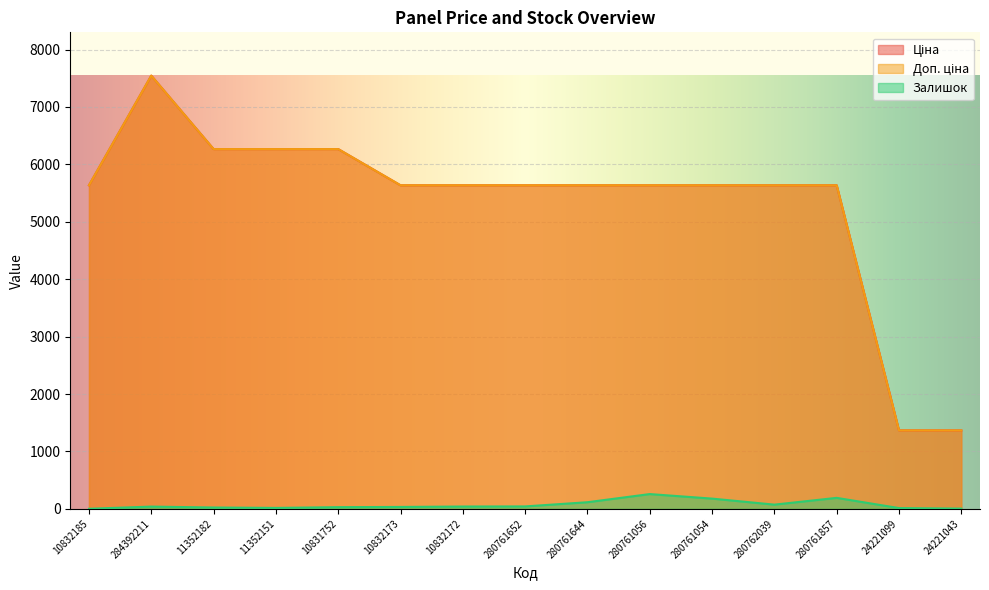

True or false: Доп. ціна has more than 0 points higher than both neighbors.

True